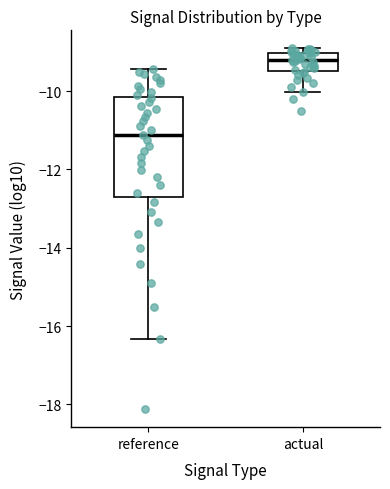

Comparing the boxes themselves (not the whiskers), which one is the tallest?

reference